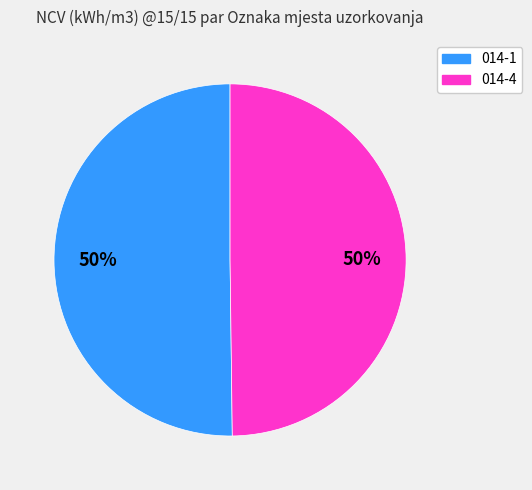

Do 014-4 and 014-1 together represent more than half of the pie?

Yes